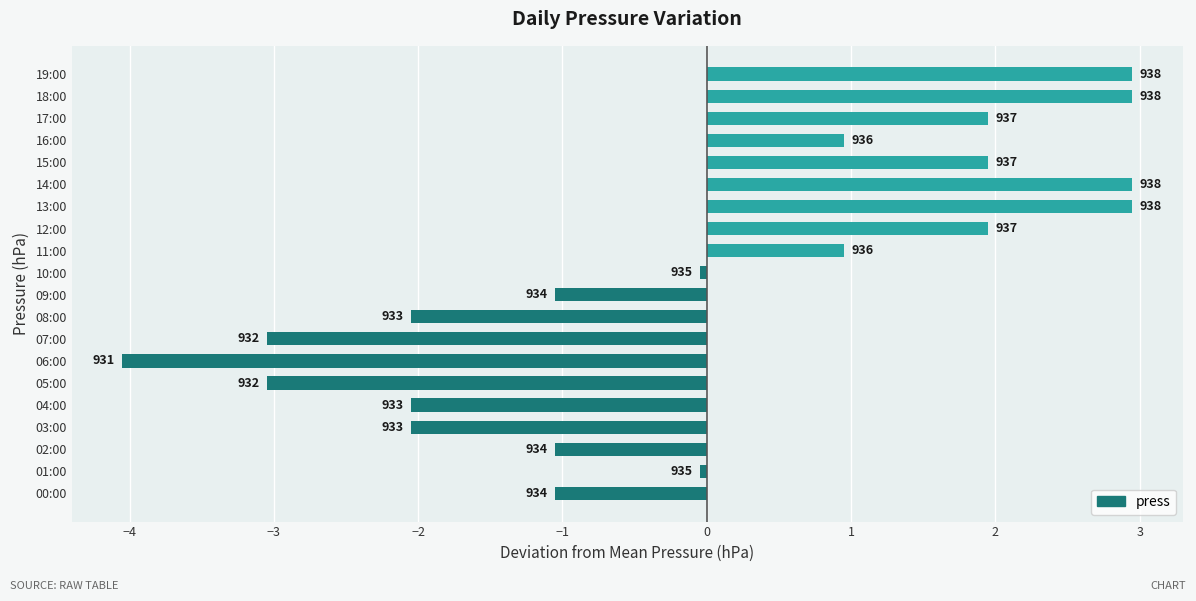

Where does the data first go above 0?

11:00